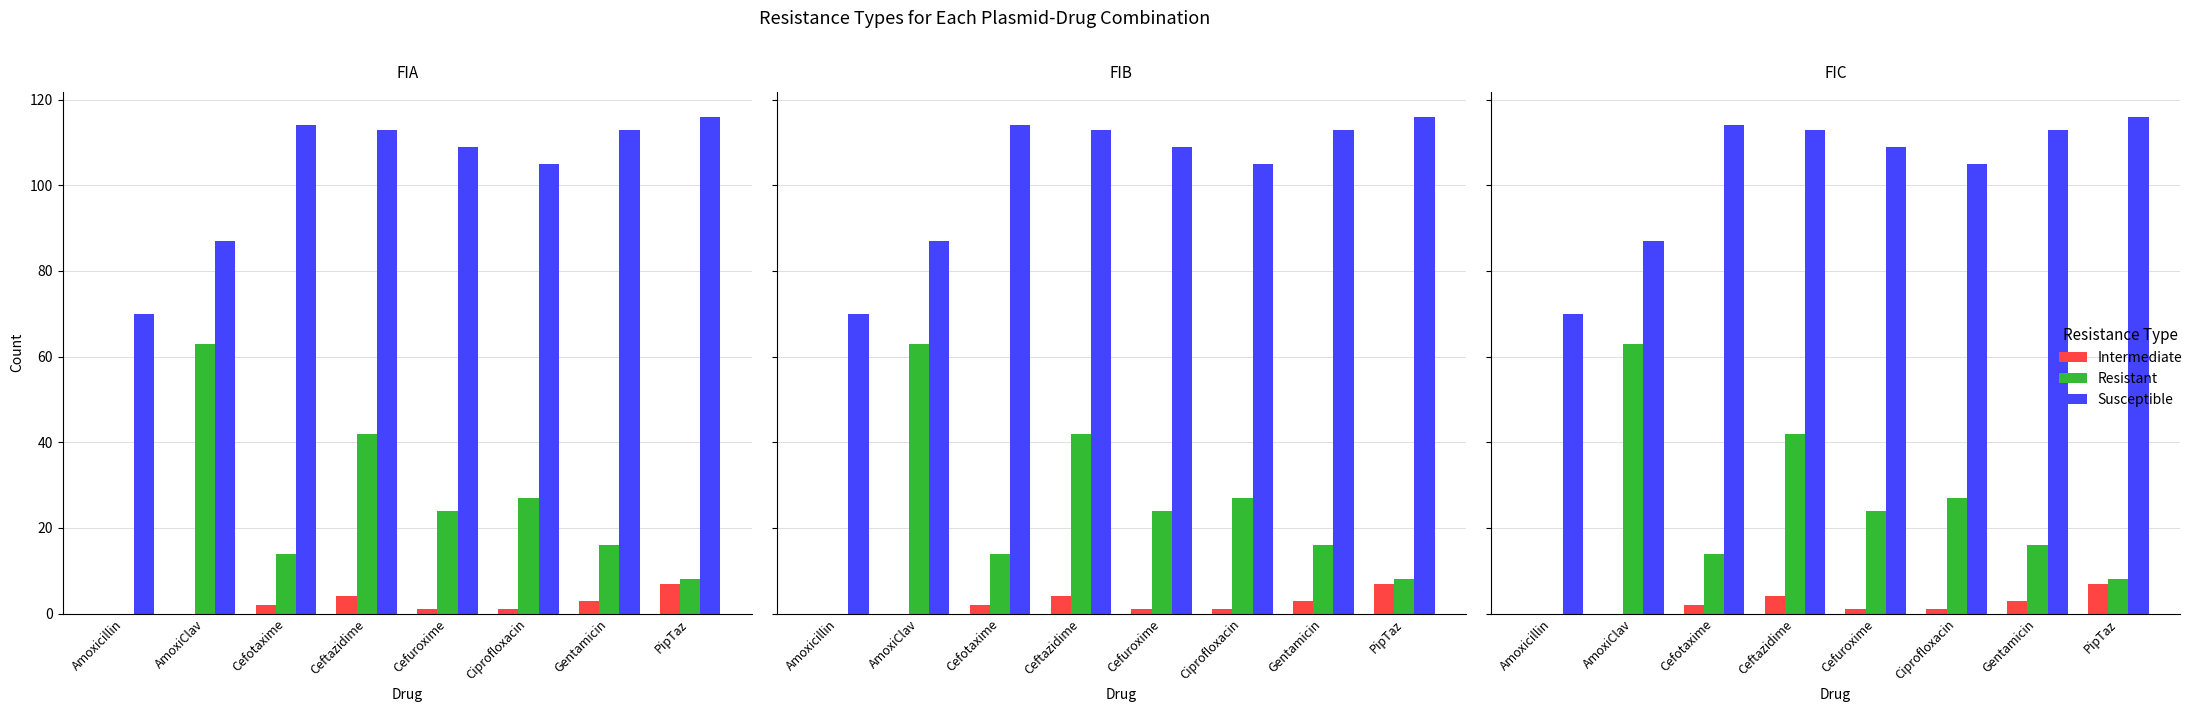

Are the bars horizontal?

No